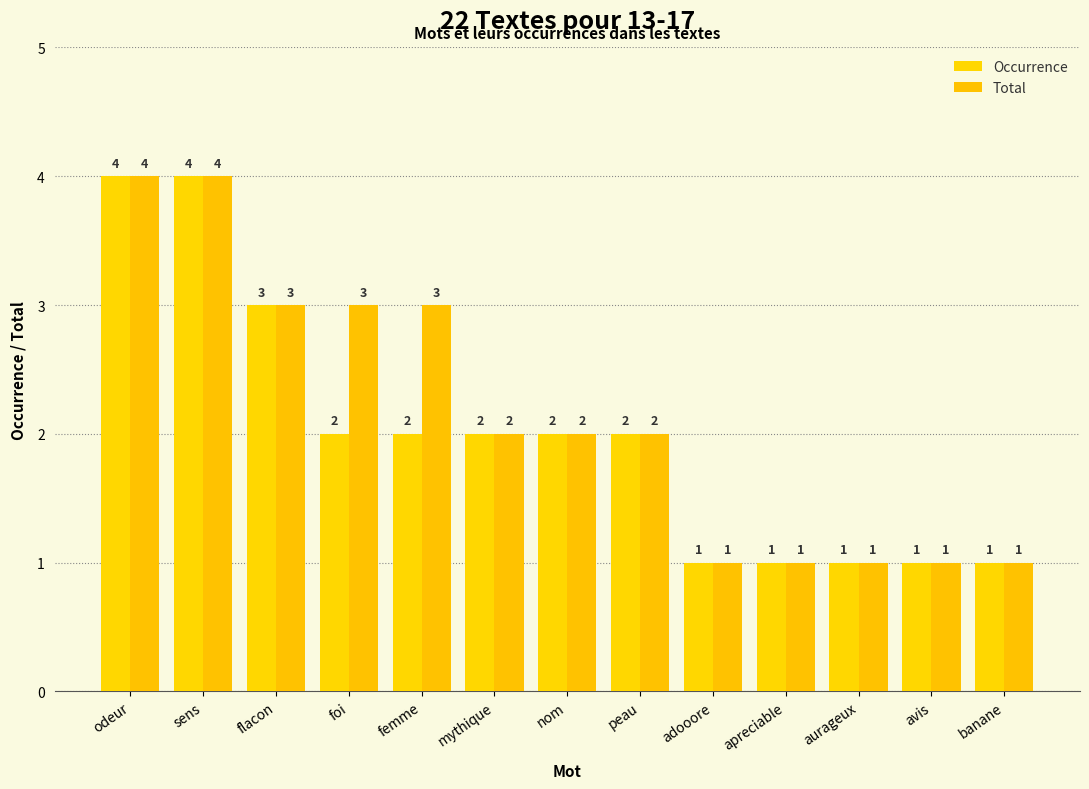

At how many categories does at least one series exceed 3?

2